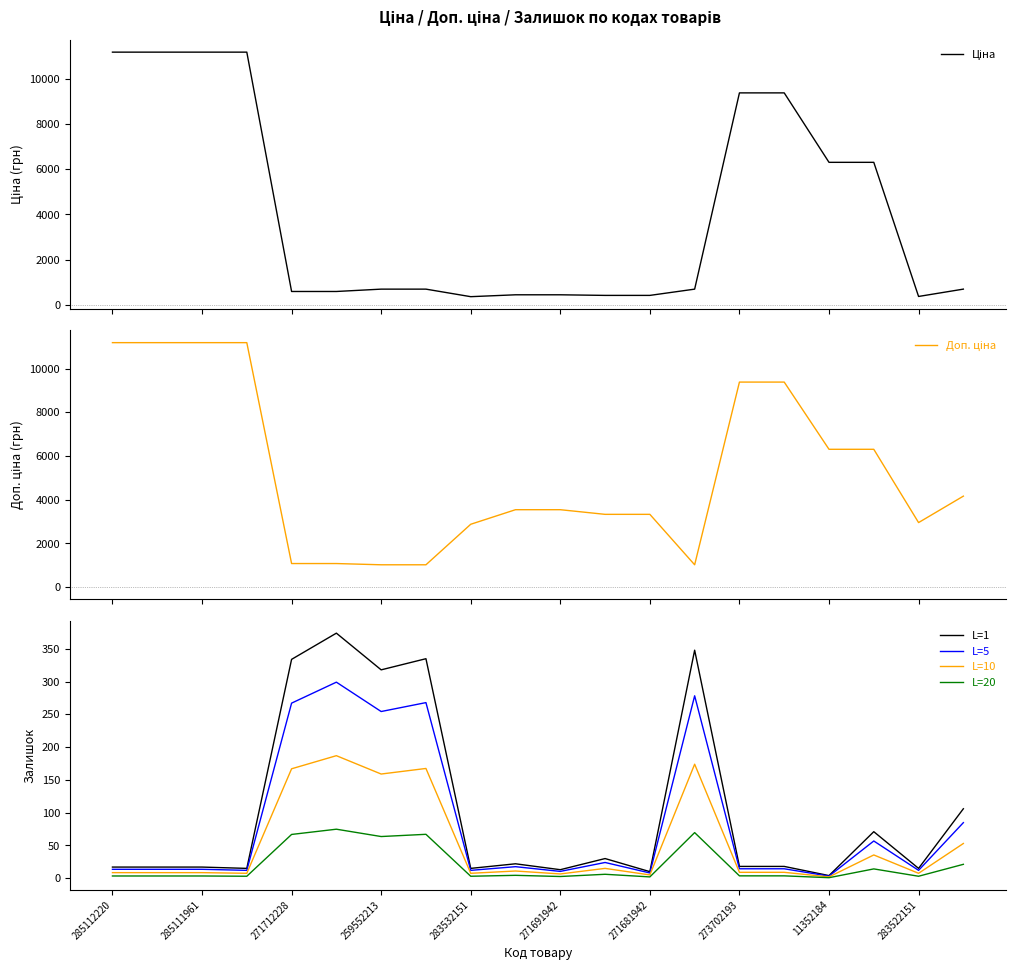

What is the value of the L=1 point at the 4th from the left?

15.0